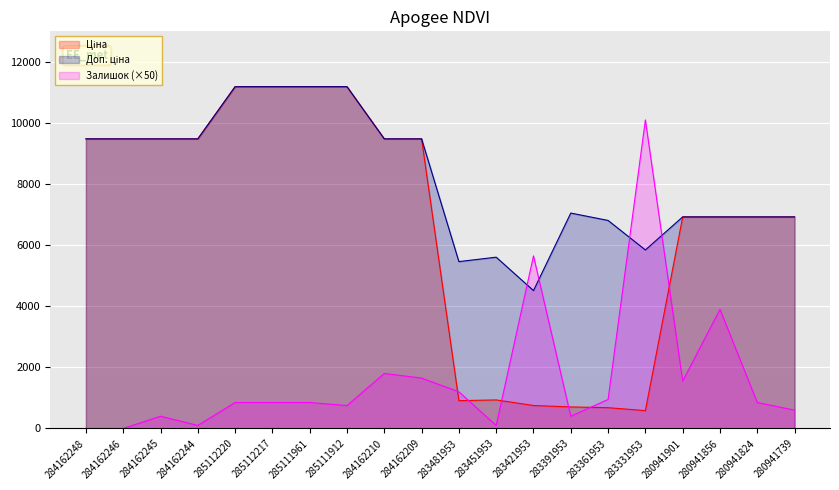

At how many categories does at least one series exceed 482?

20